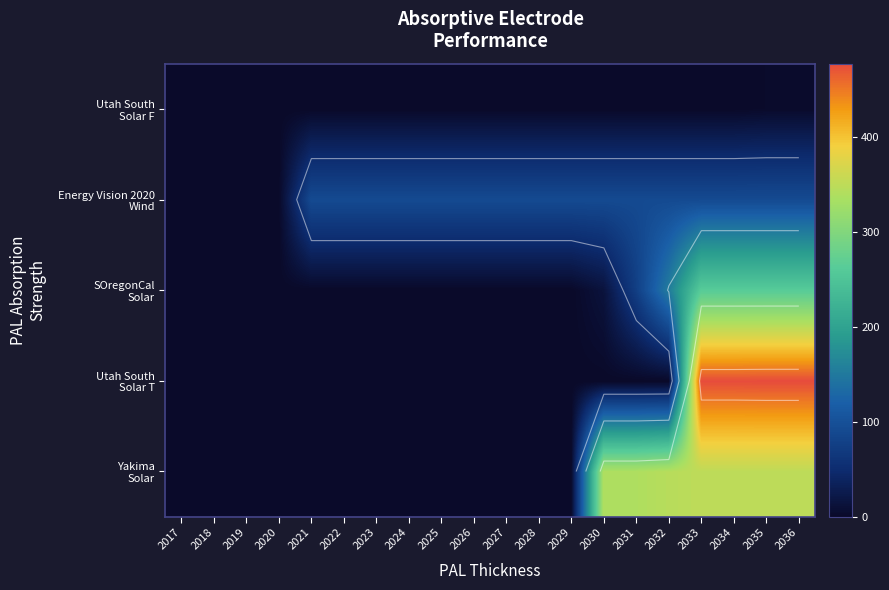

True or false: Utah South Solar F has a value of -1.1 at 2027.

False